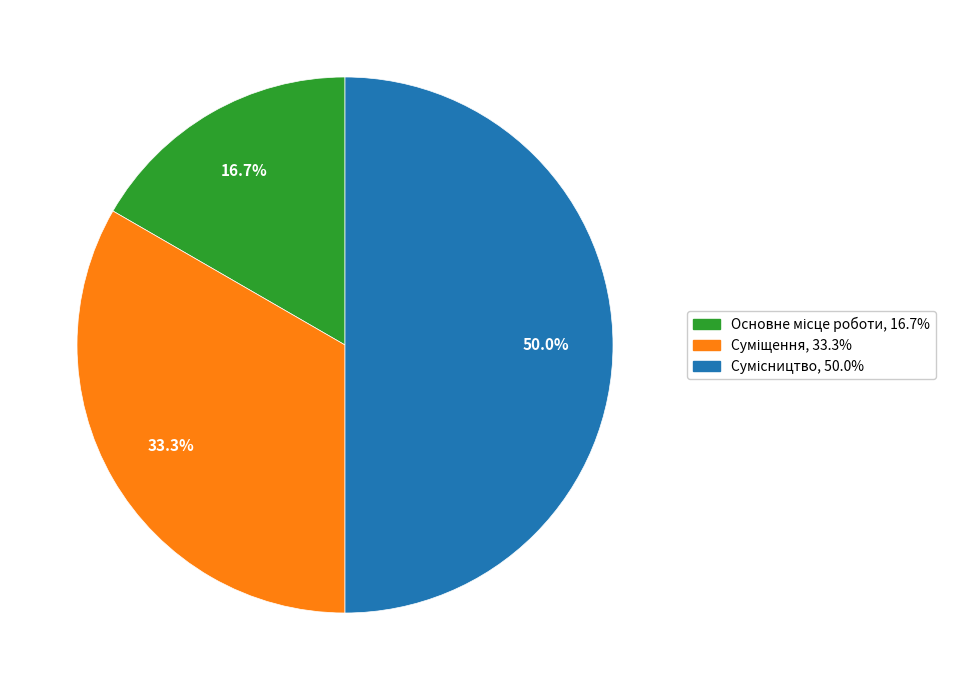

Which category has the smallest portion of the pie?

Основне місце роботи